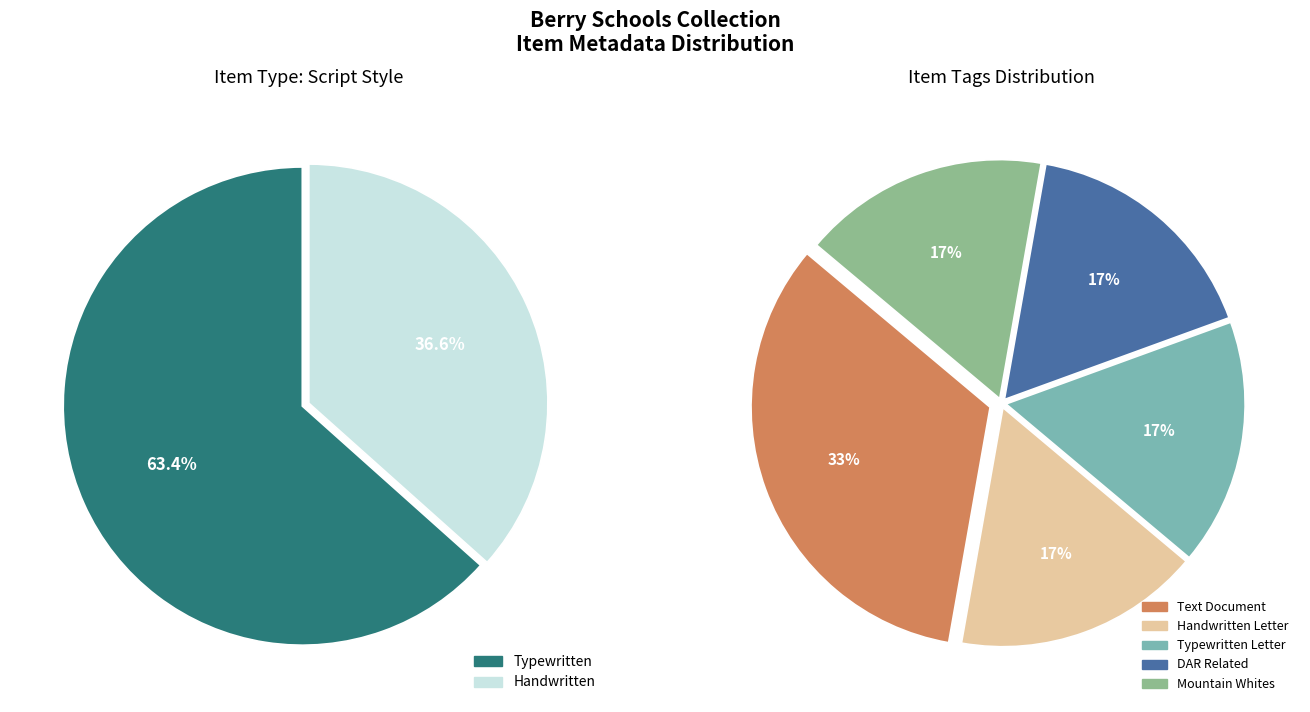

The Letter to Martha Berry from Ada S. Van Vechten (1927) slice represents 27% of the pie. True or false?

False